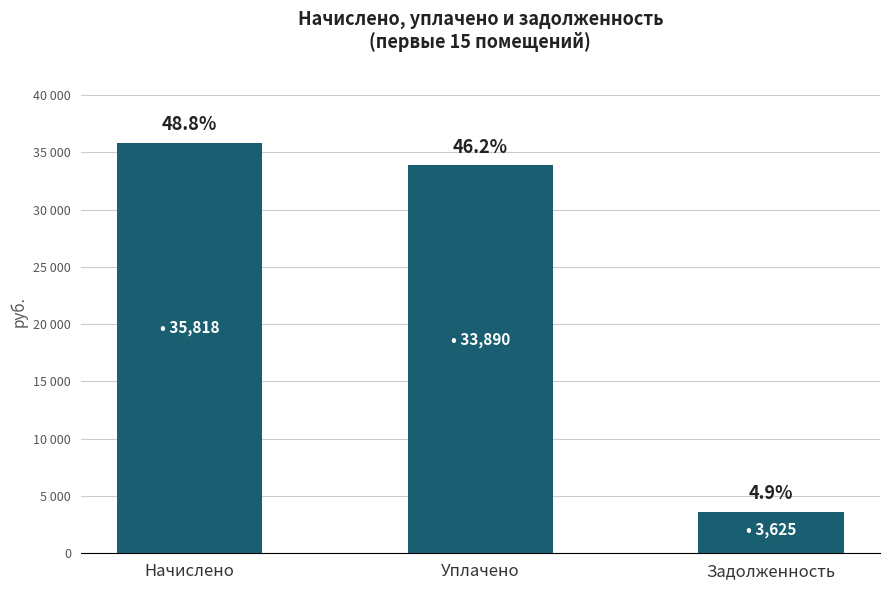

Does the chart contain any negative values?

No